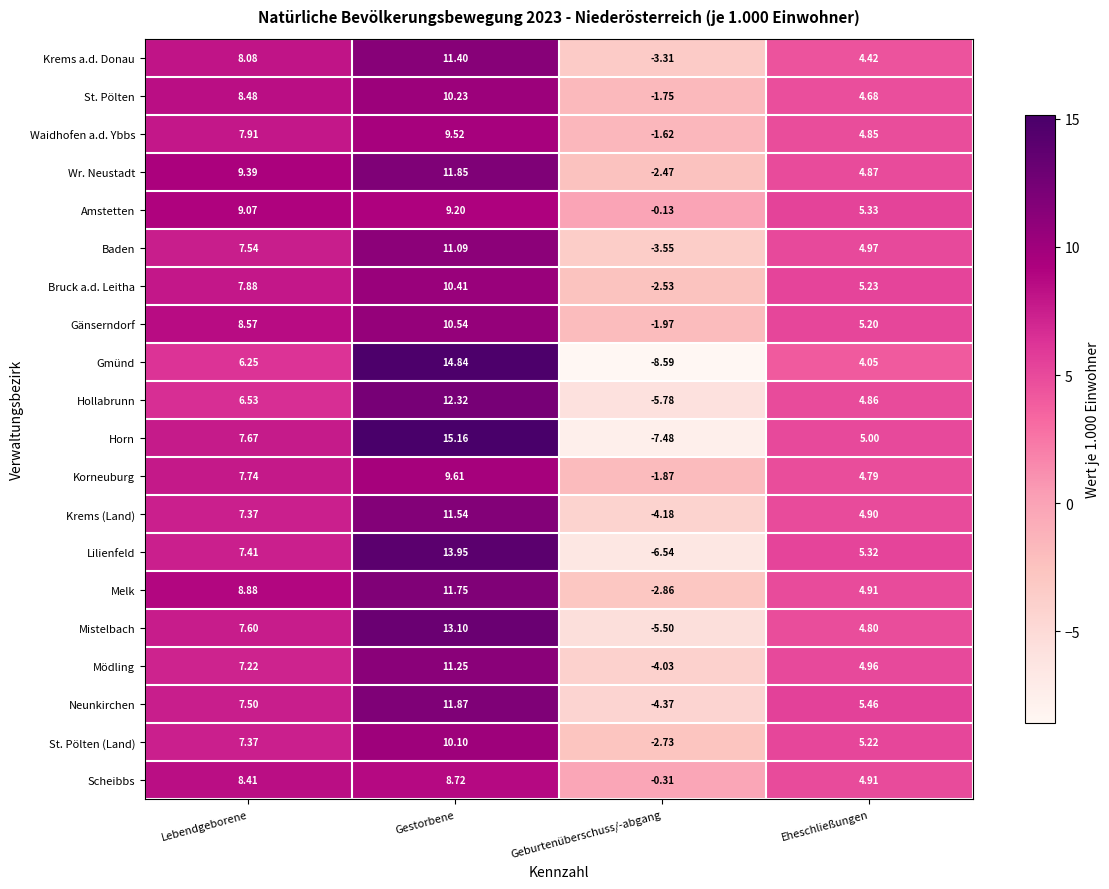

Which series has the widest spread of values?

Gmünd